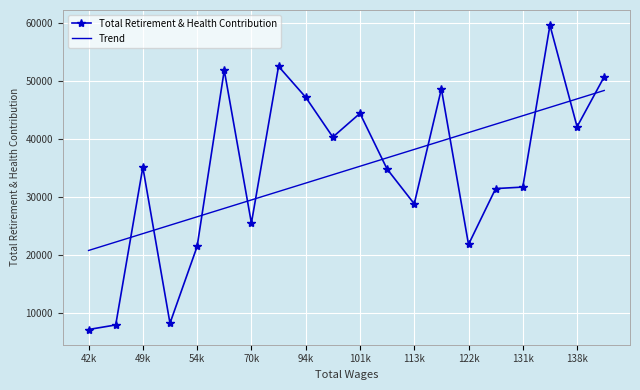

Which series has the widest spread of values?

Total Retirement & Health Contribution